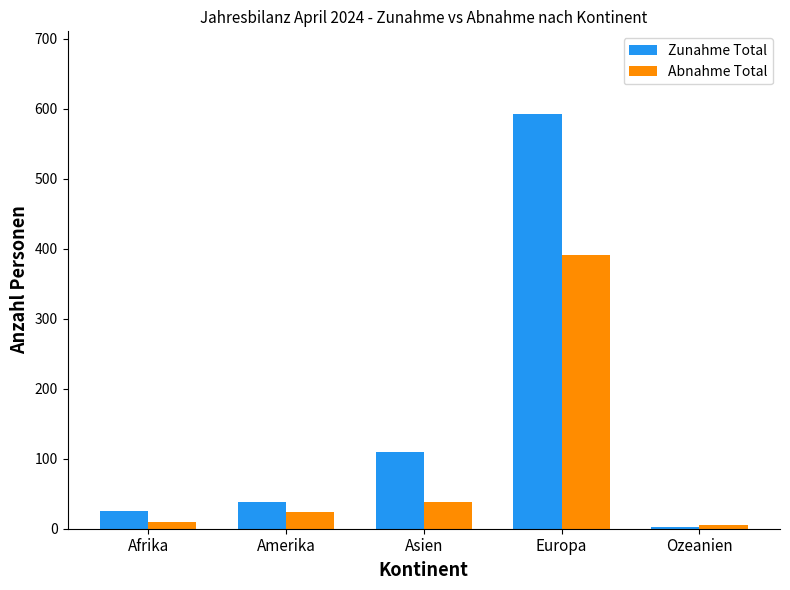

What is the sum of all Abnahme Total values?

467